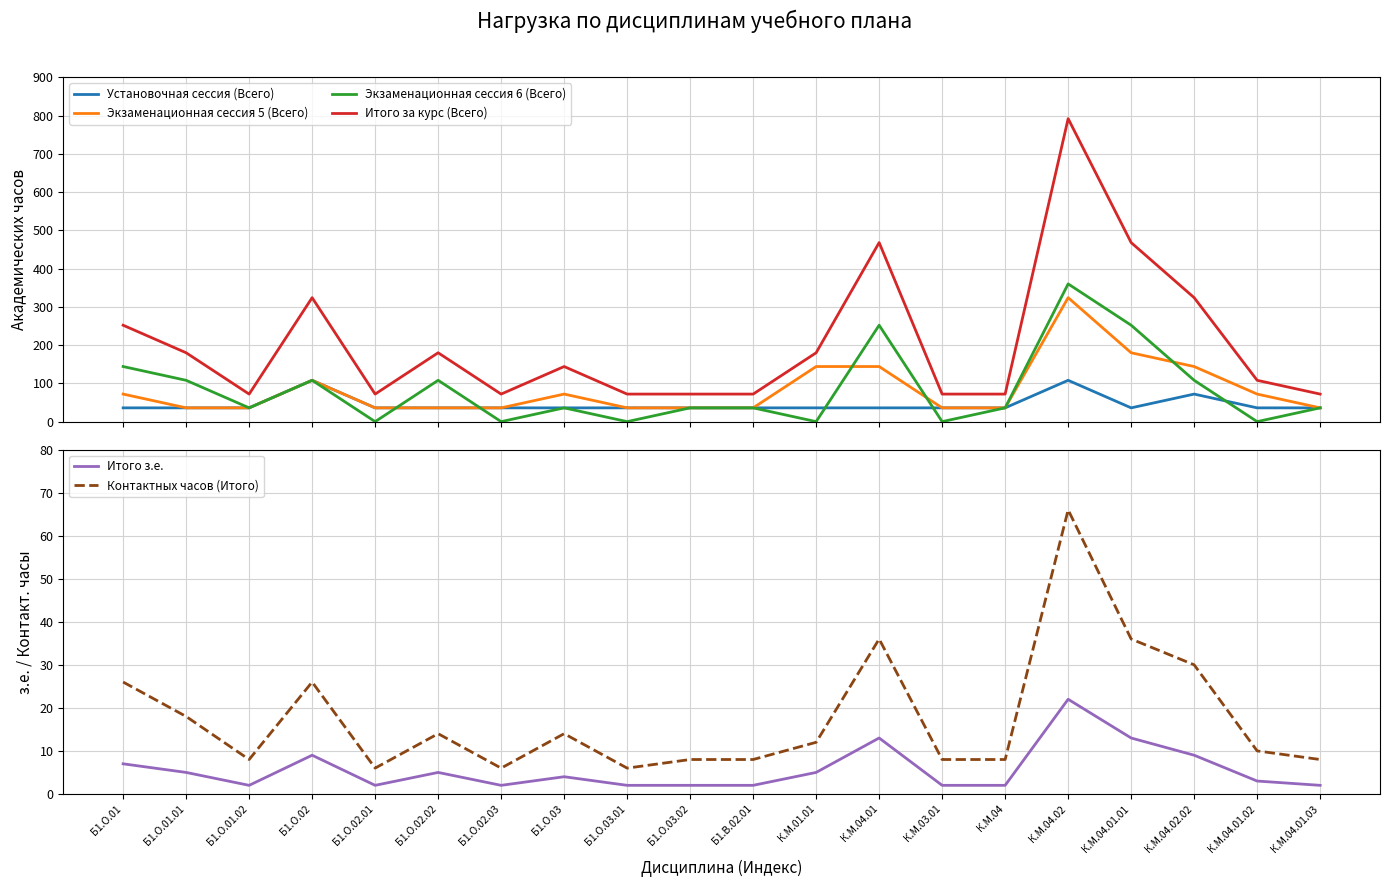

What is the value of the Контактных часов (Итого) point at the 7th from the left?

6